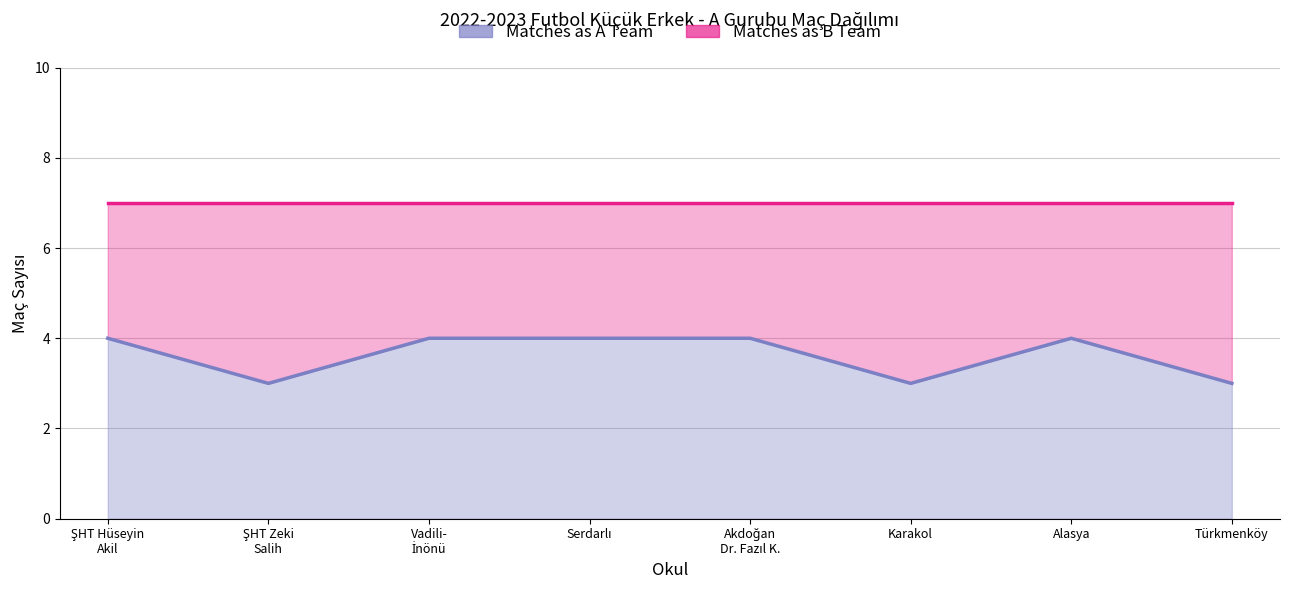

How many data points are less than 4?

3